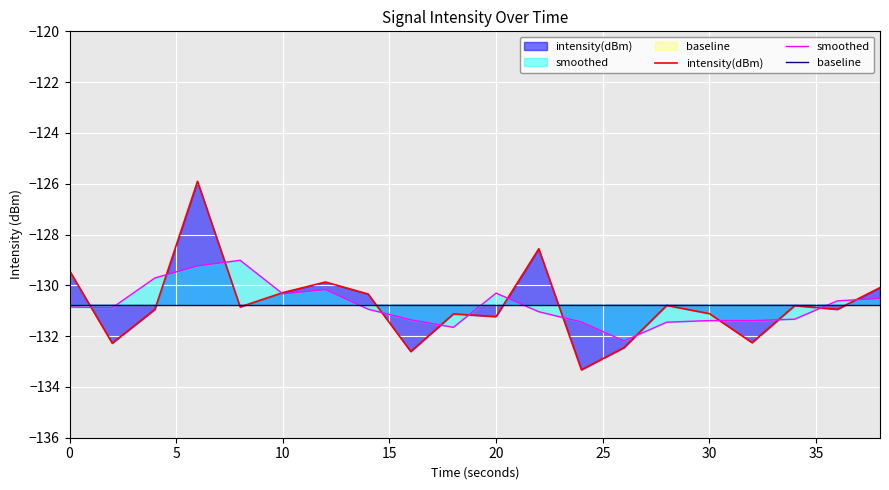

What is the minimum value shown in the chart?

-133.3